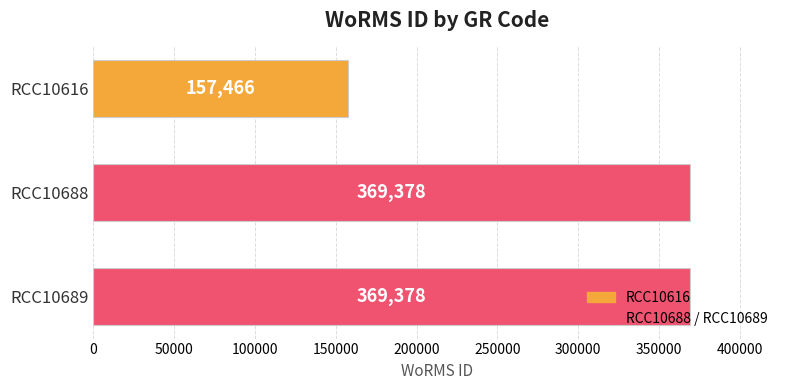

What is the value of the 3rd bar from the top?

369378